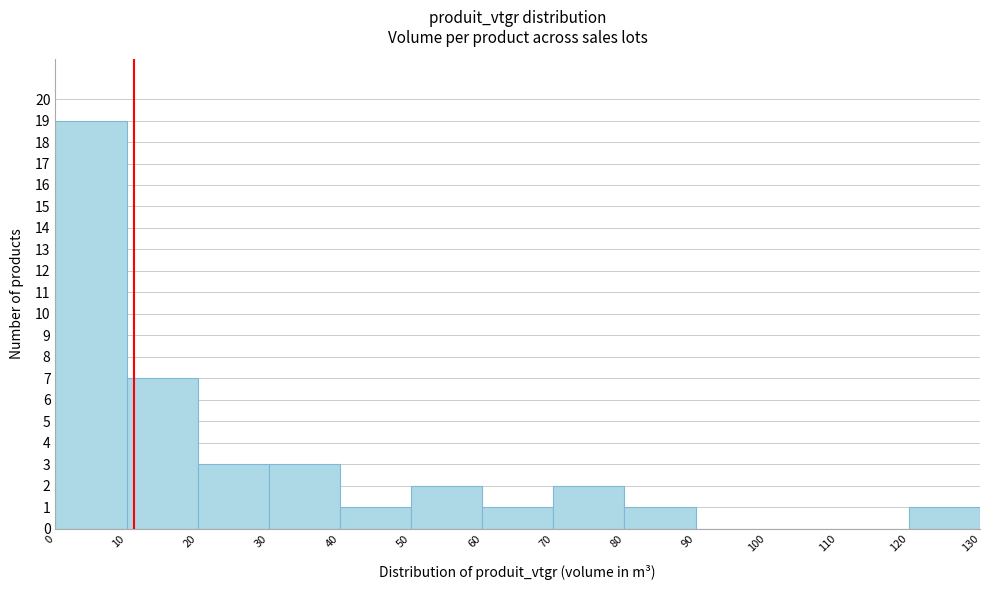

Over which range of the x-axis is the bar tallest?

0 to 10